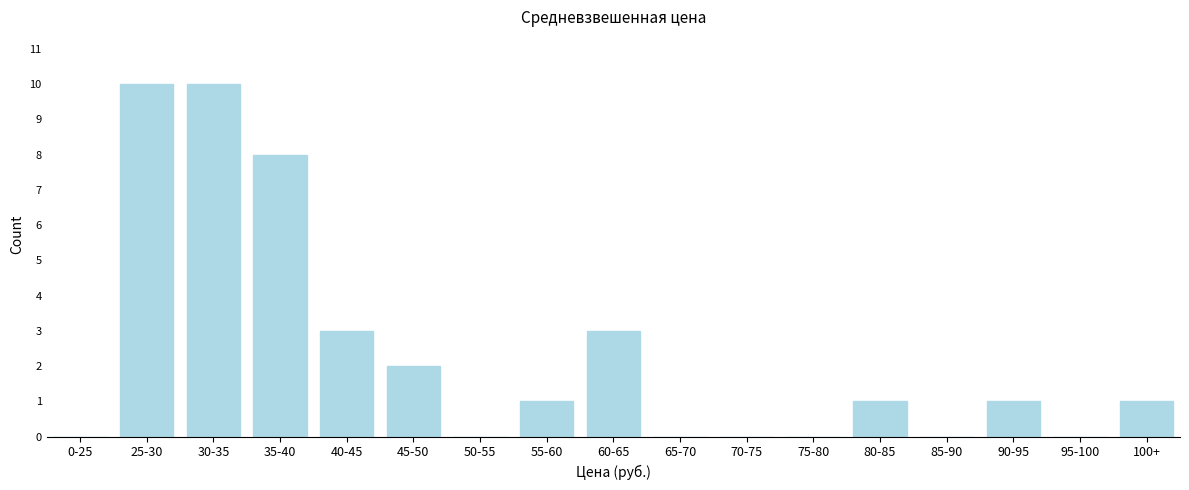

Reading left to right, what are all the values shown in this chart?

0-25=0	25-30=10	30-35=10	35-40=8	40-45=3	45-50=2	50-55=0	55-60=1	60-65=3	65-70=0	70-75=0	75-80=0	80-85=1	85-90=0	90-95=1	95-100=0	100+=1